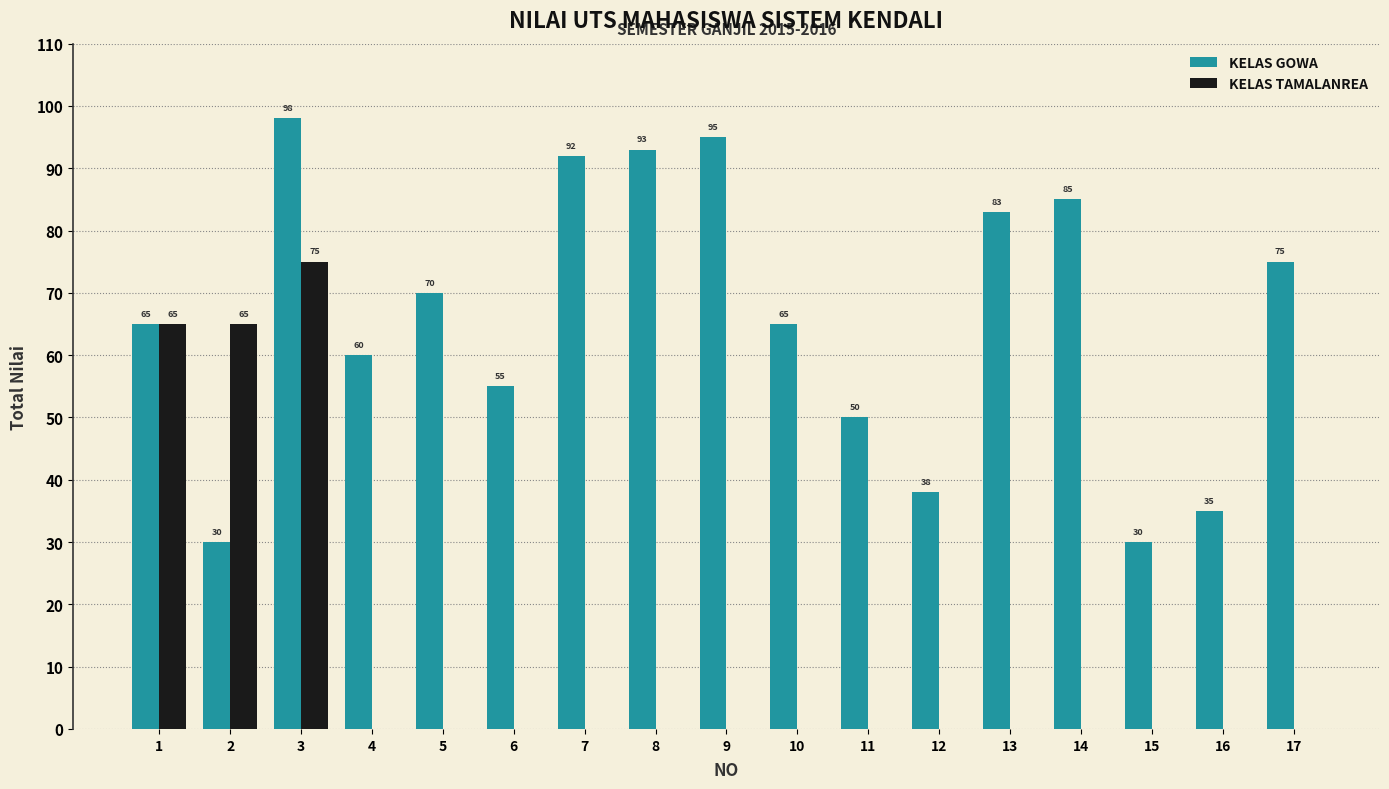

The value of KELAS TAMALANREA at 1 is 43. True or false?

False